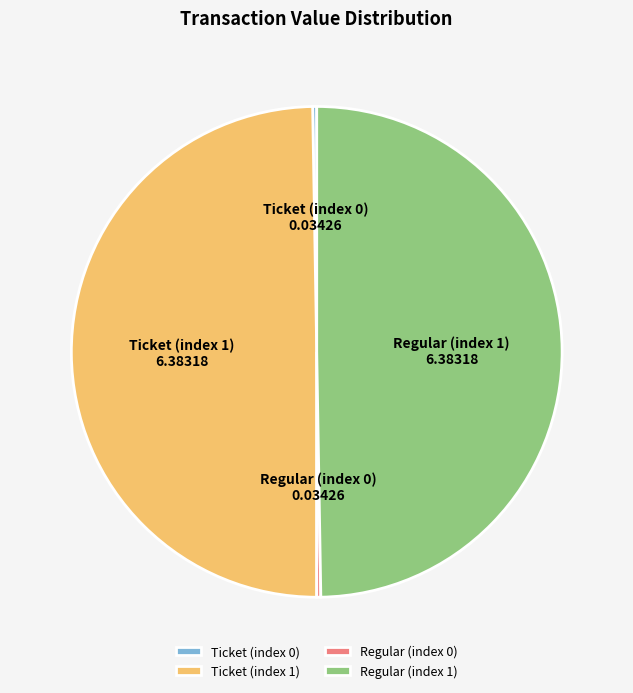

Is Ticket (index 1) the majority of the pie?

No